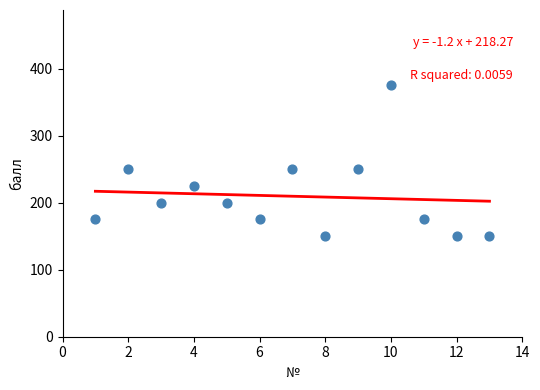

What is the range of Y values (max minus min)?

225